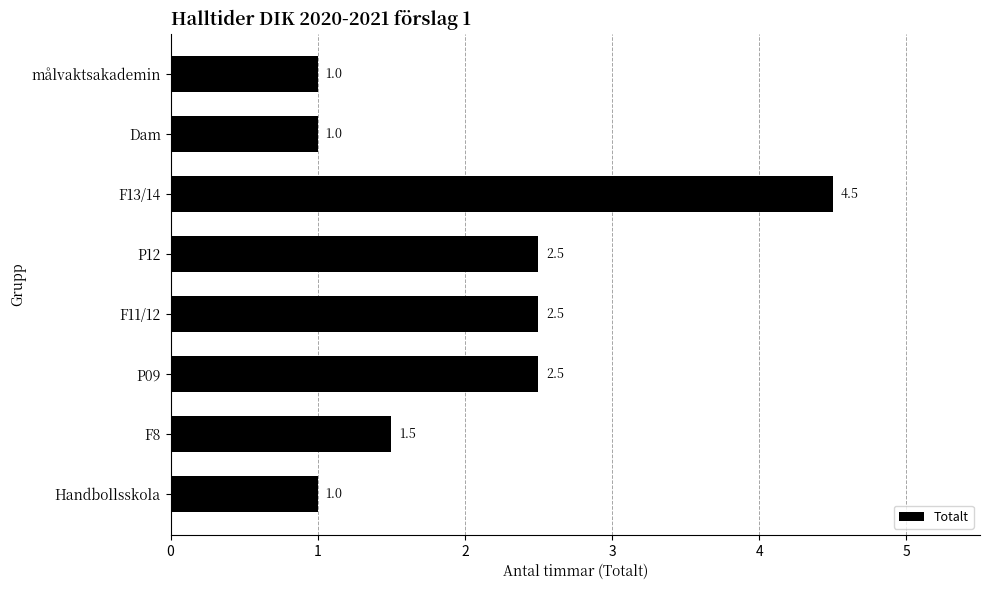

True or false: the data shows 2.5 at P12.

True